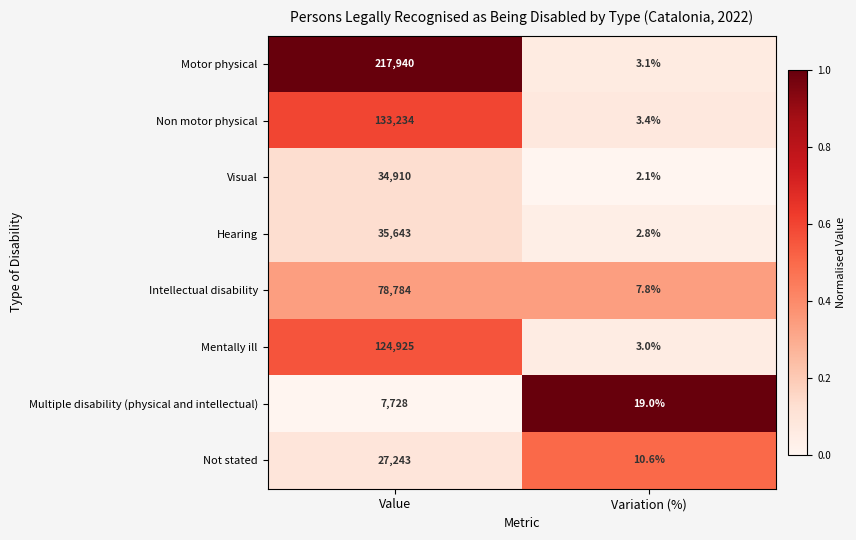

Which series has the largest total across all categories?

Motor physical